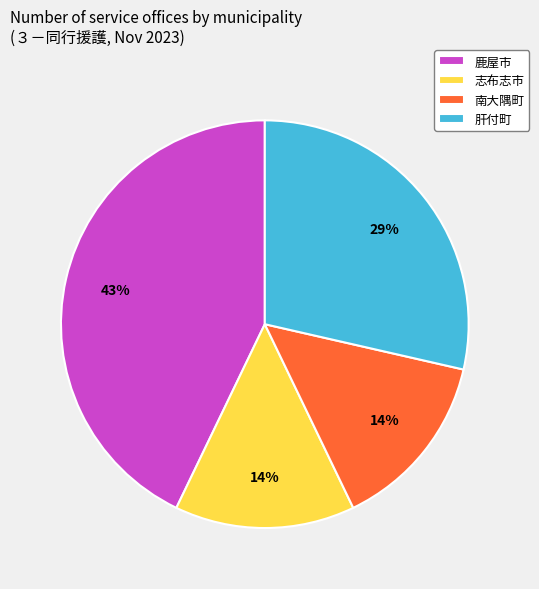

True or false: 志布志市 accounts for 14% of the total.

True